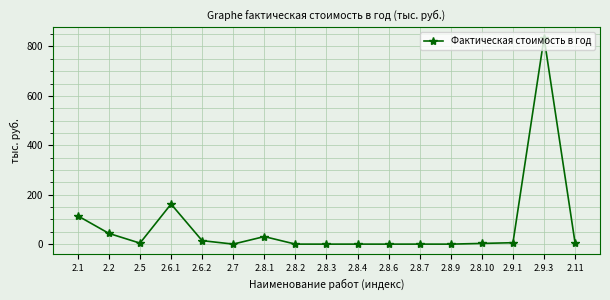

At which category does the data reach its first local peak?

2.6.1